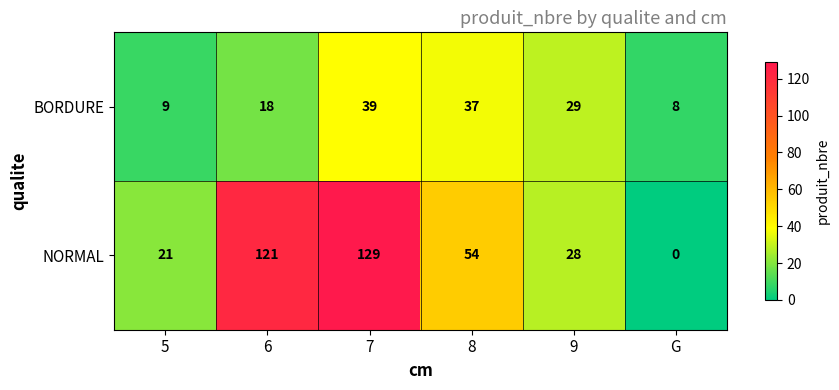

What is the difference between the NORMAL values at 8 and 6?

67